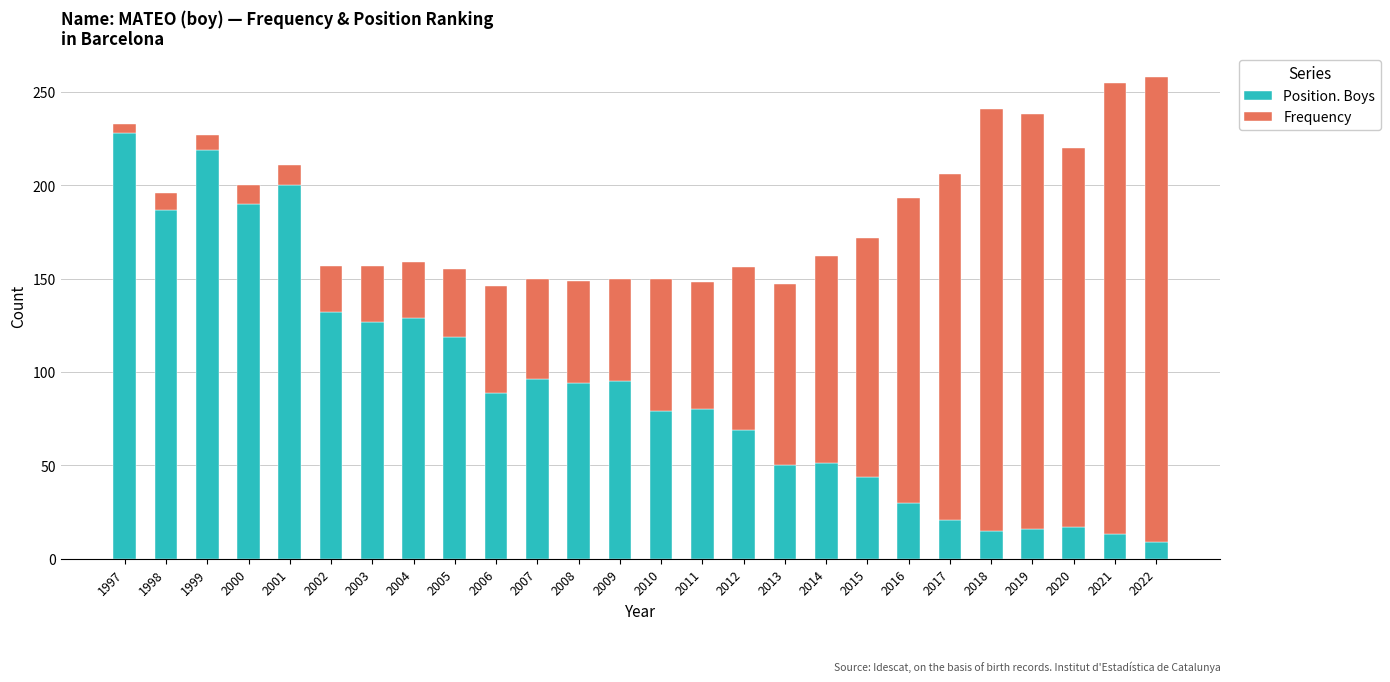

Read the Position. Boys value at 2018.

15